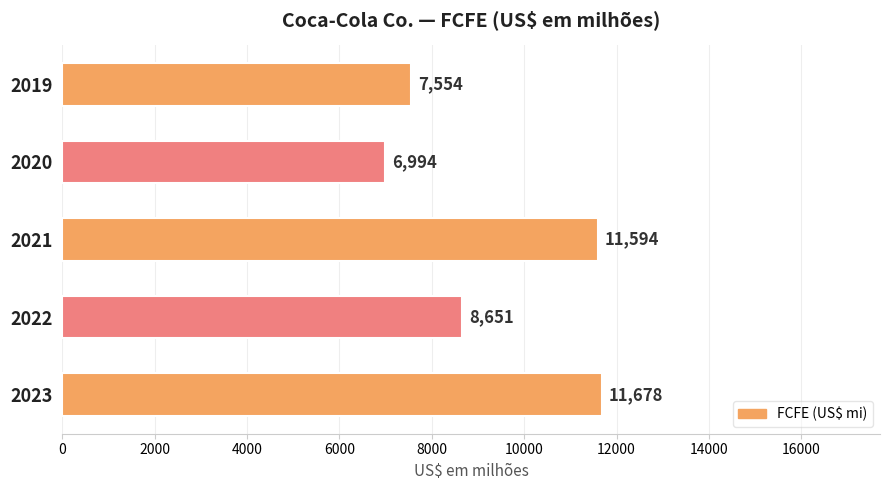

List the labels in order of value, smallest first.

2020, 2019, 2022, 2021, 2023